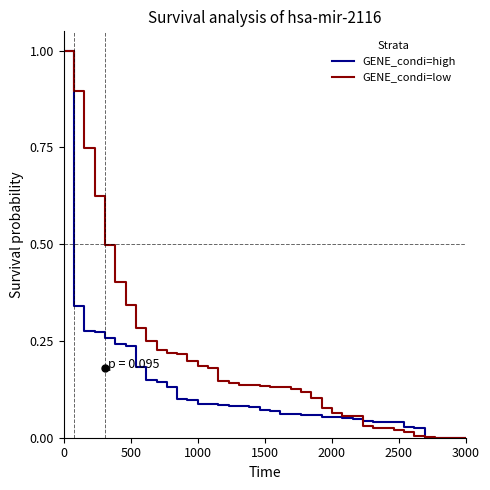

What is the maximum value shown in the chart?

1.0